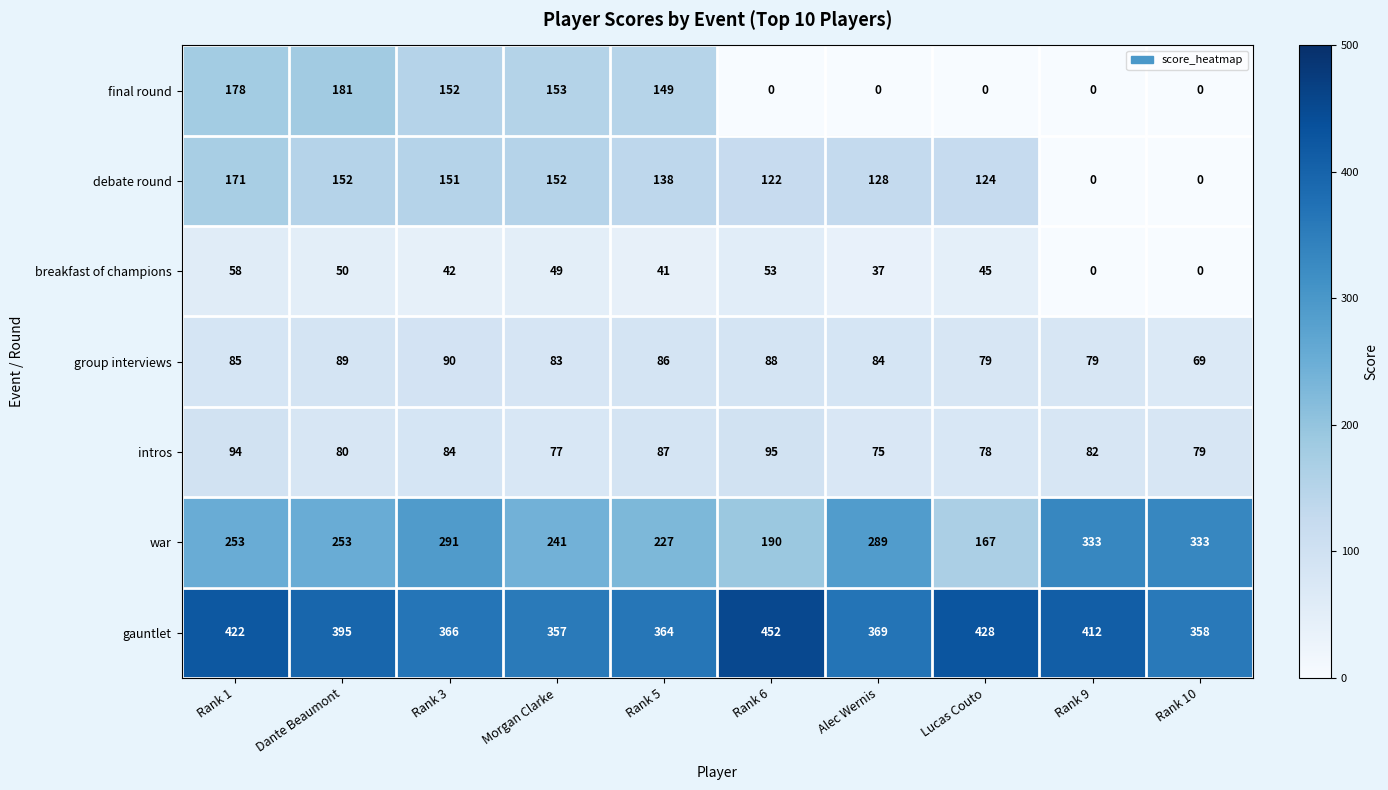

What is the difference between the maximum and second lowest values in the debate round series?

171